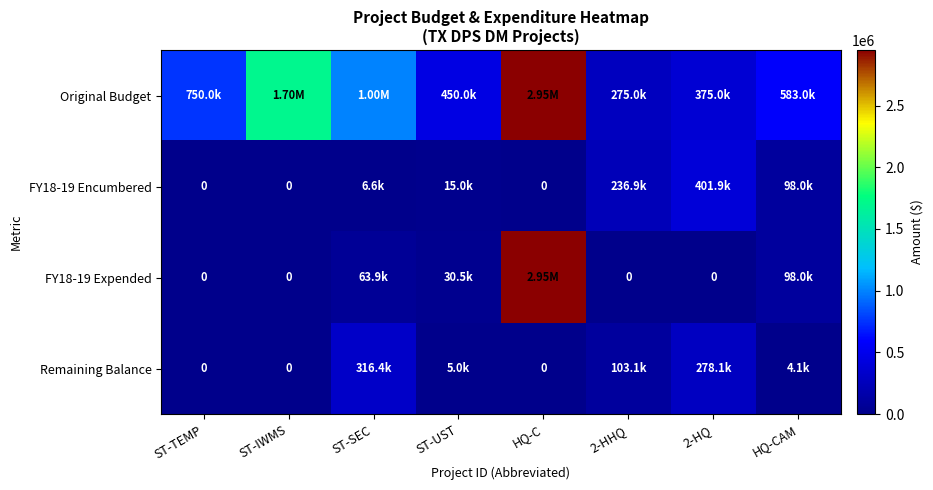

How many data points in FY18-19 Expended are above 30476?

3